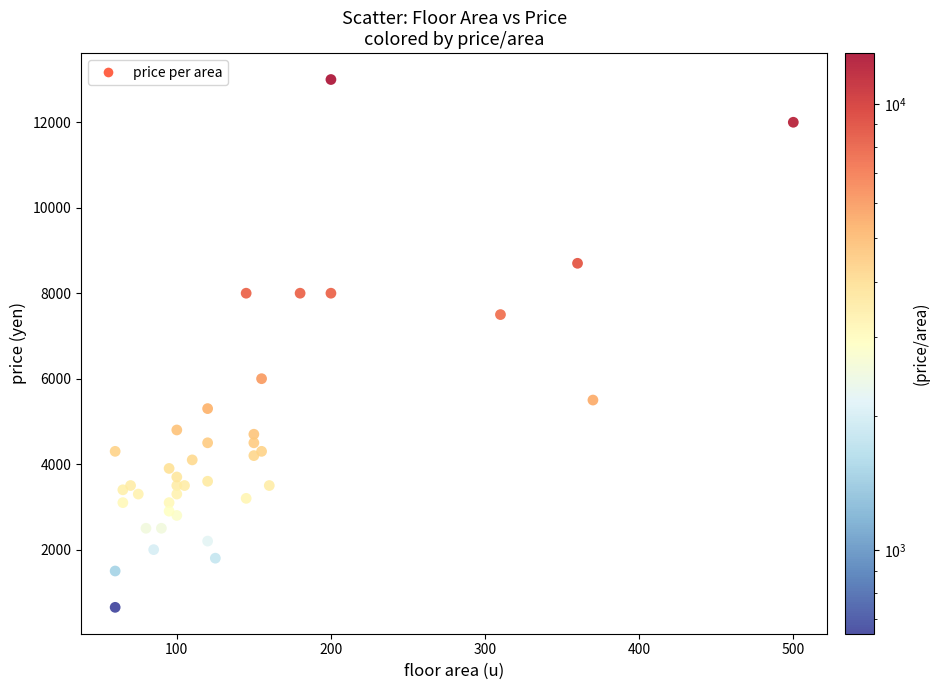

What Y value in the scatter plot is closest to 6825?

7500